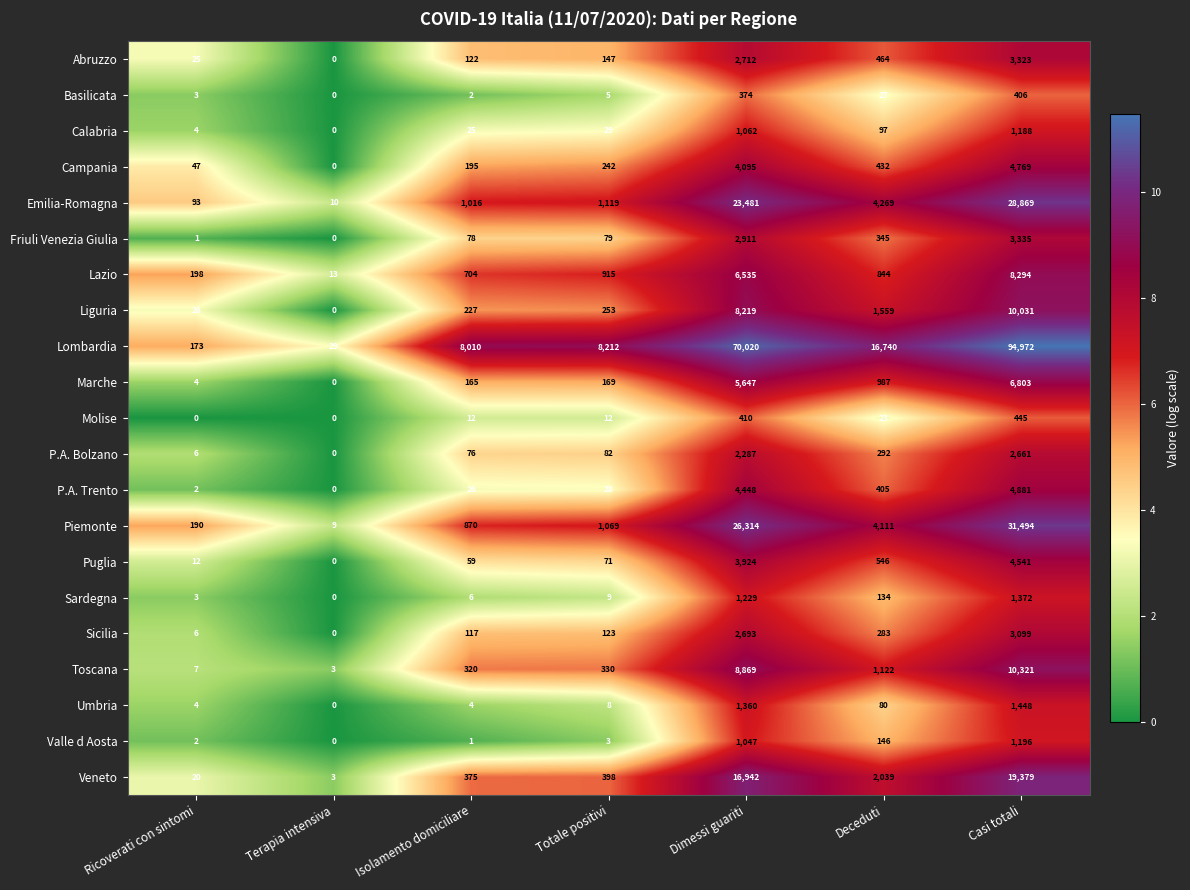

At which category is the sum across all series the highest?

Casi totali